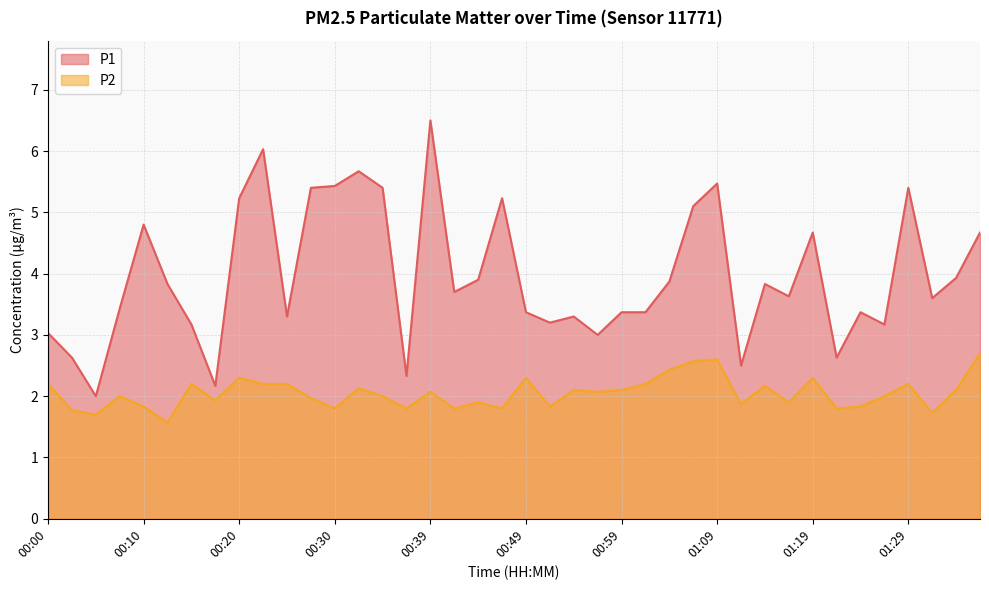

Which has a higher value, 00:05 or 00:57?

00:57